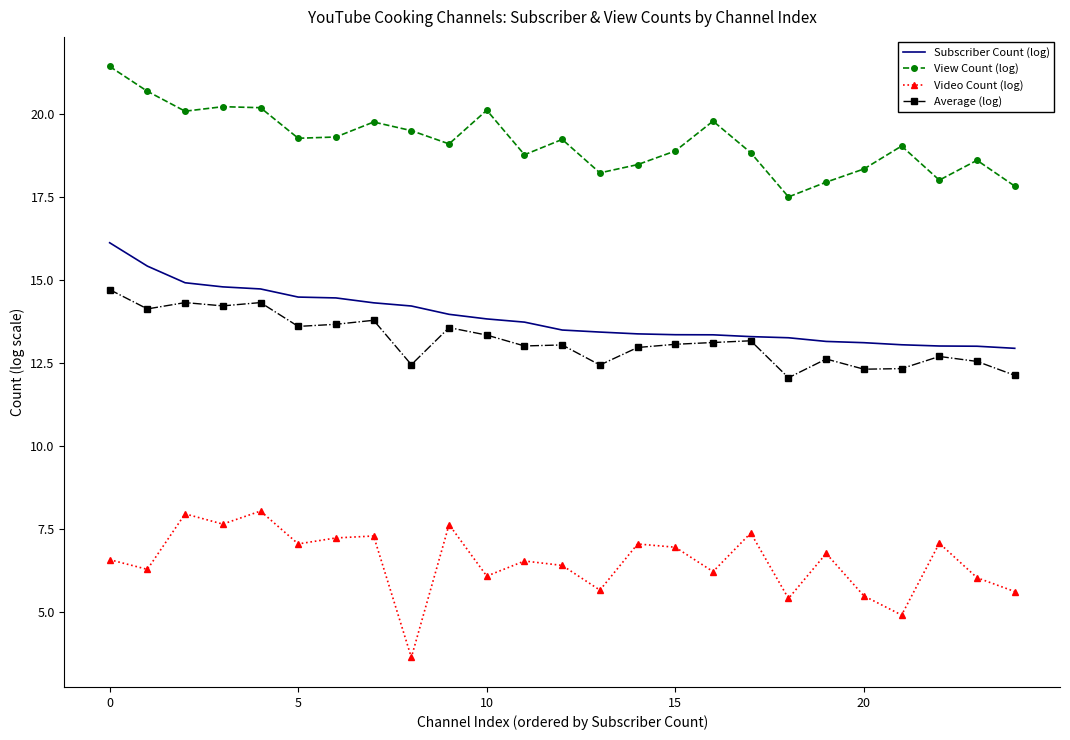

Which series has the largest total across all categories?

View Count (log)